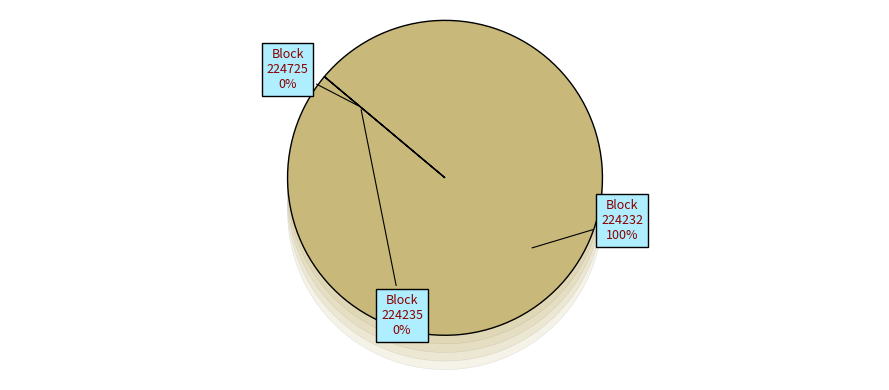

Which slice represents more than half of the pie?

224232